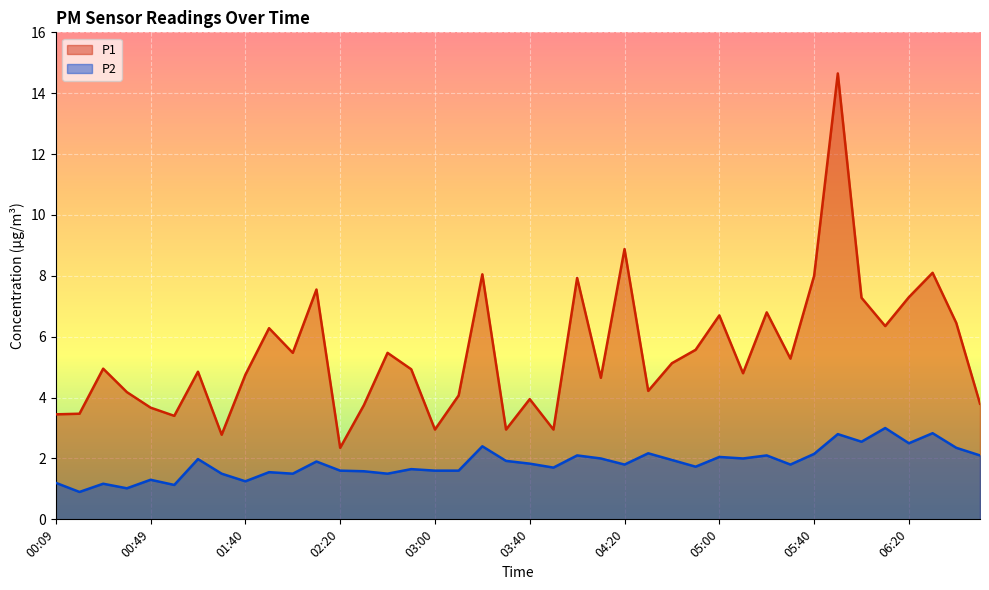

True or false: P2 and P1 cross at least once.

False